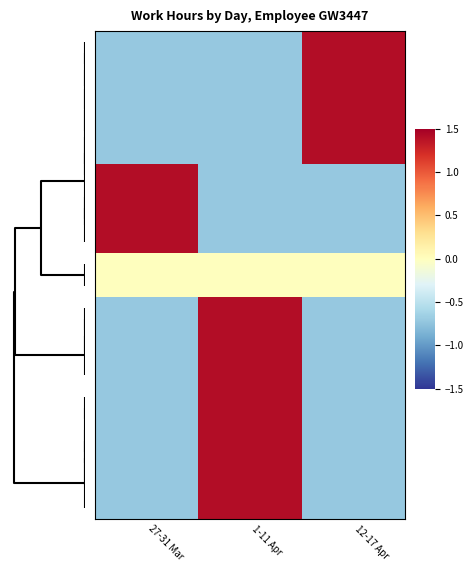

How many data points does each series have?

3